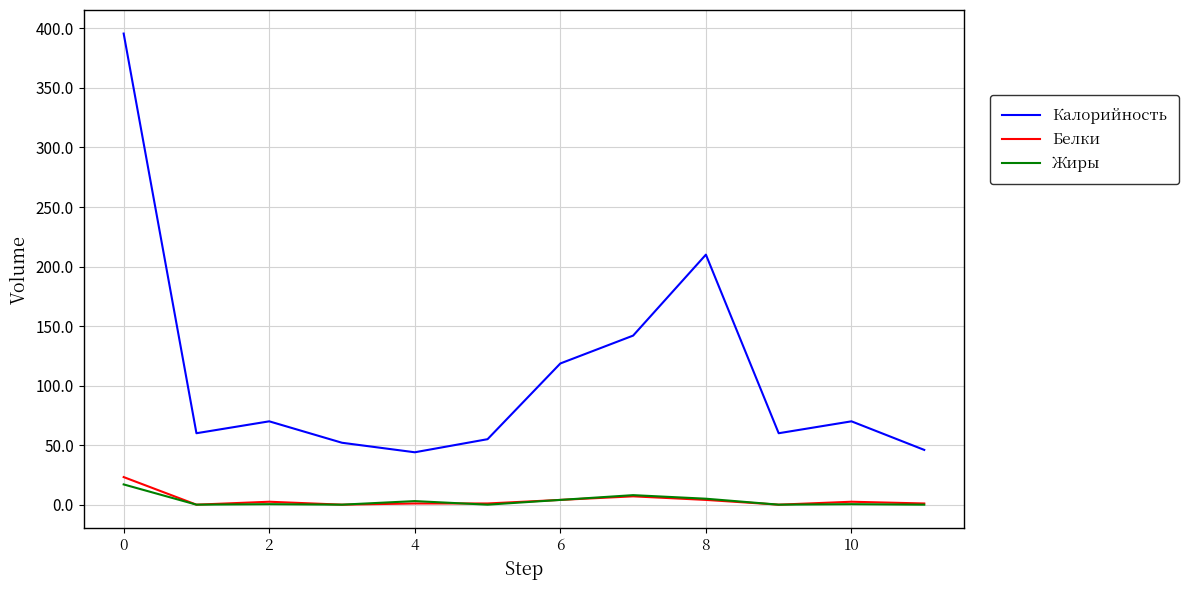

True or false: Белки and Калорийность cross at least once.

False